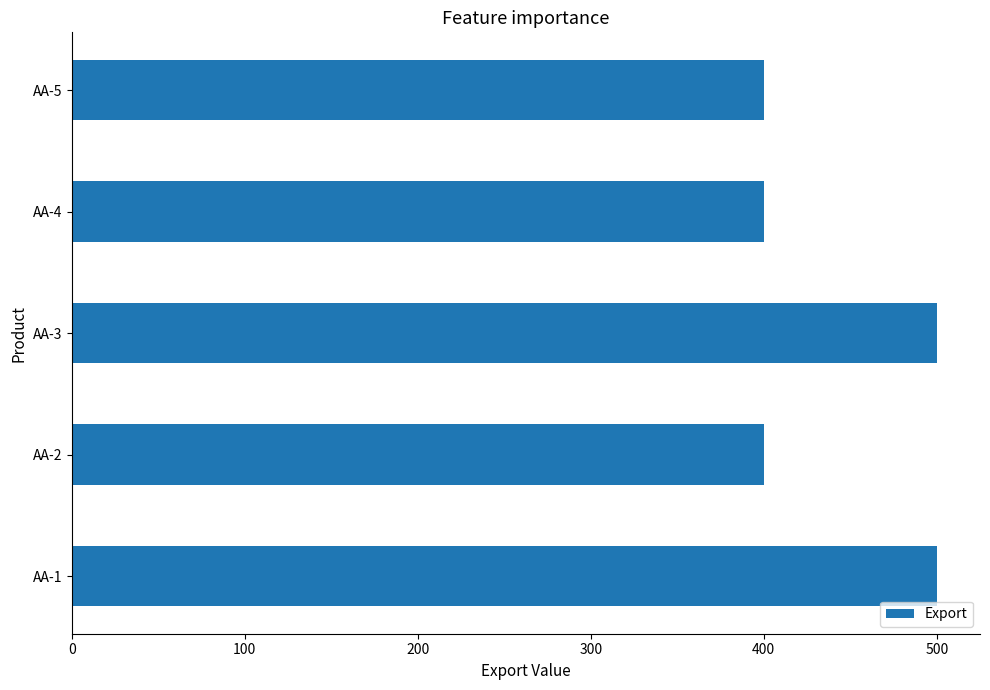

The value at AA-4 is 155. True or false?

False